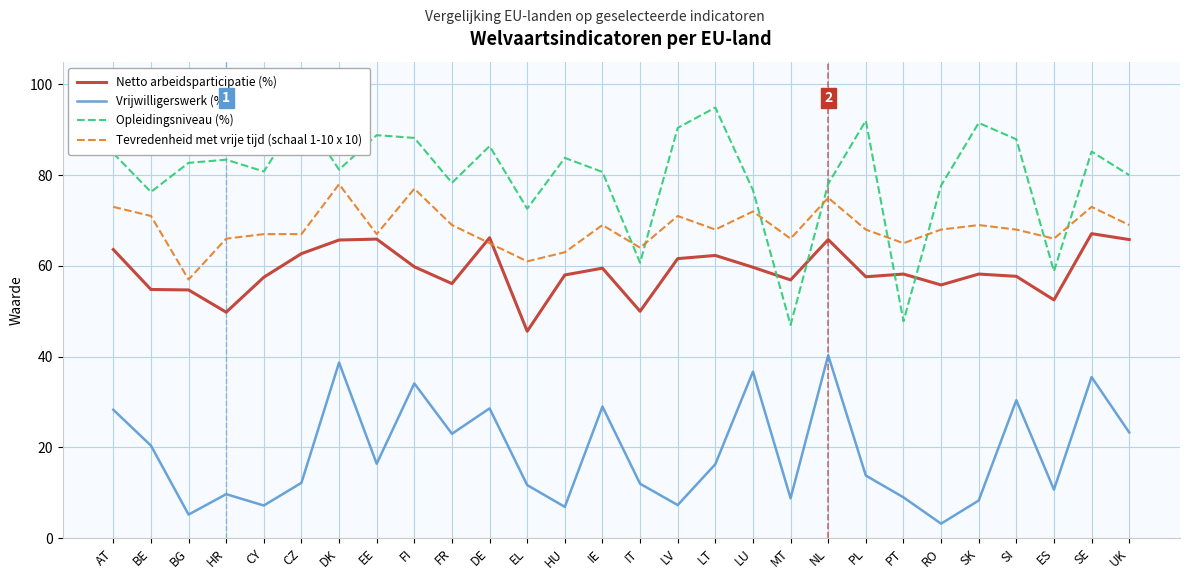

What position from the left is CY?

5